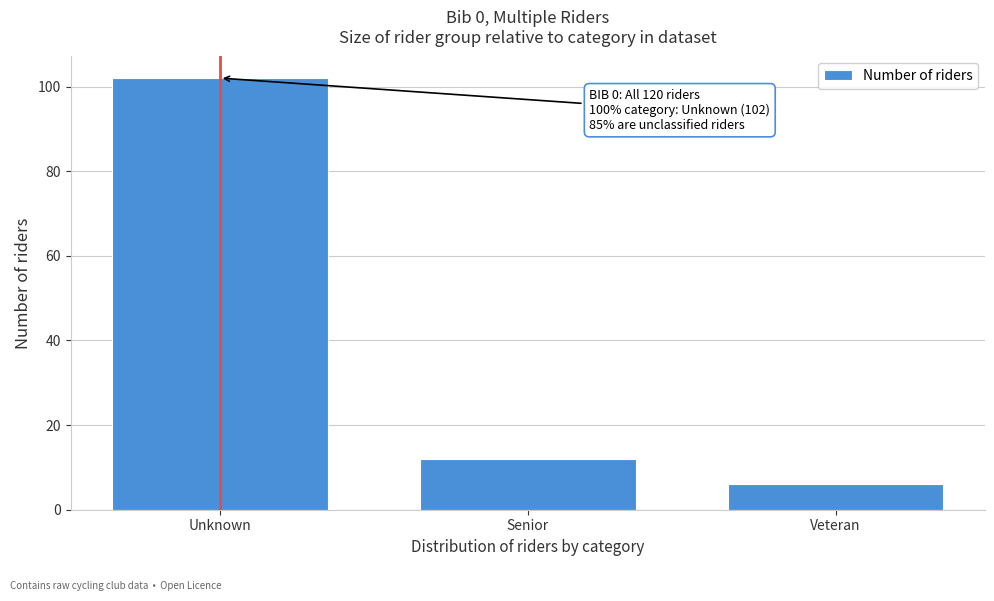

Reading left to right, transcribe all the data shown in this chart.

Unknown=102	Senior=12	Veteran=6